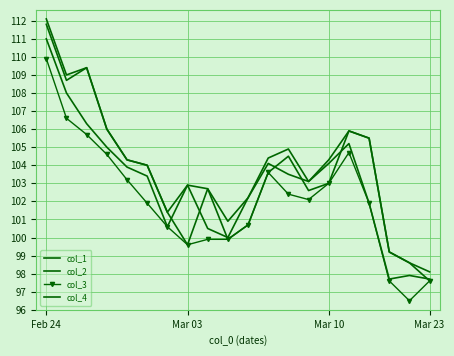

At how many categories does at least one series exceed 111?

1